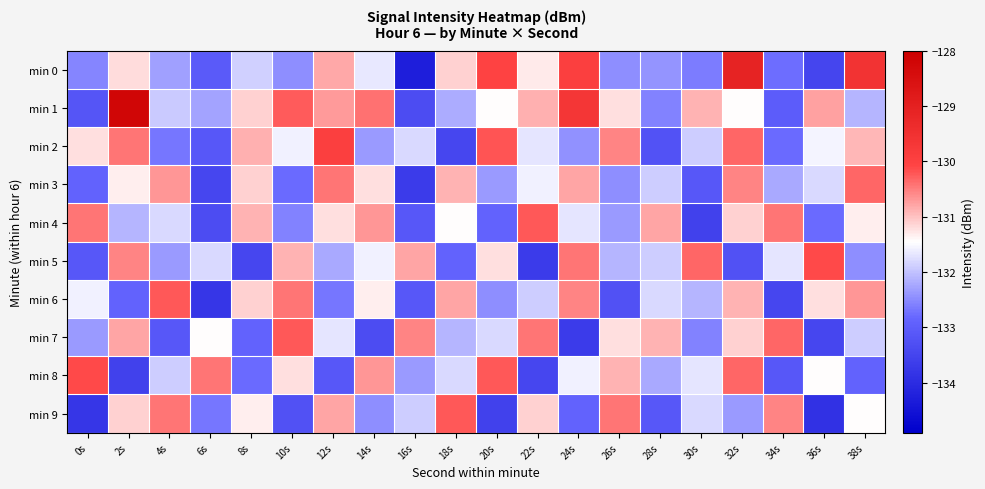

Rank the series at 6s from highest to lowest value.

min 8, min 7, min 5, min 1, min 9, min 0, min 2, min 4, min 3, min 6